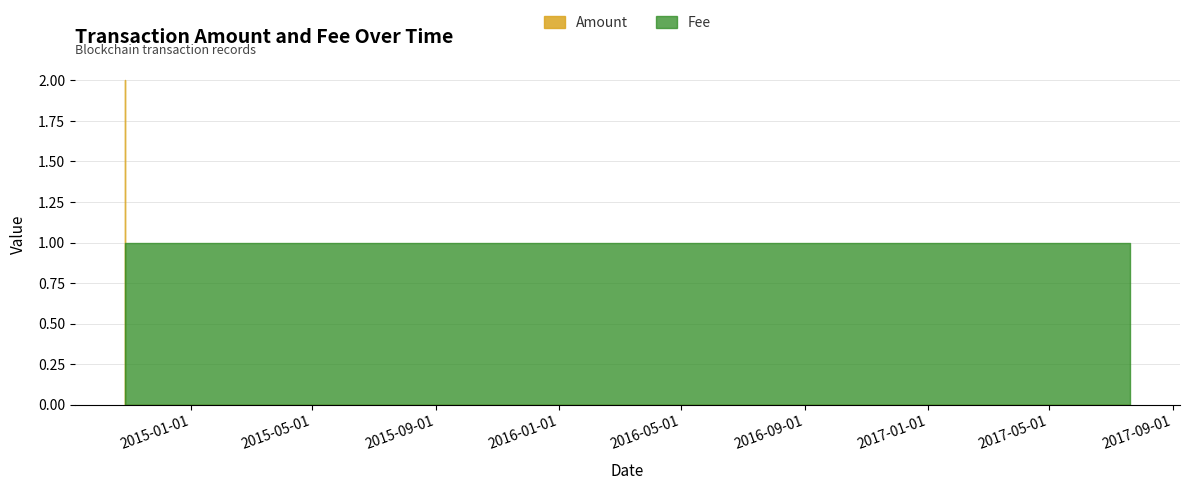

What is the spread (max minus min) of values at 2017-07-20 06:53:54?

1